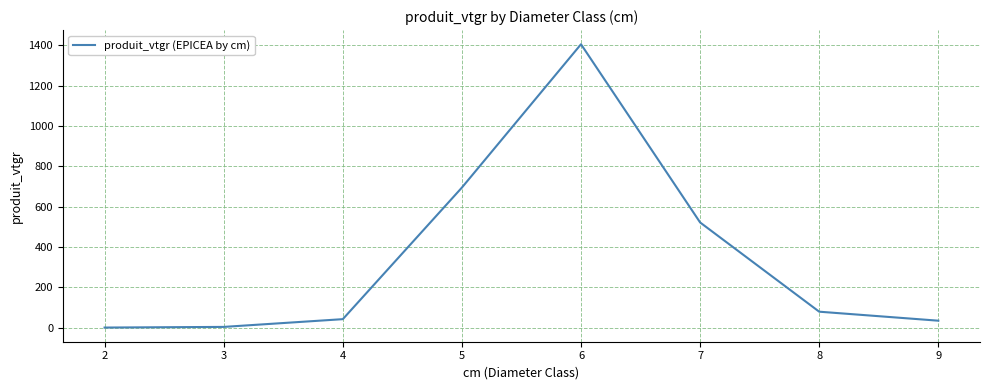

The chart shows a value of 1073.2 at 5. True or false?

False